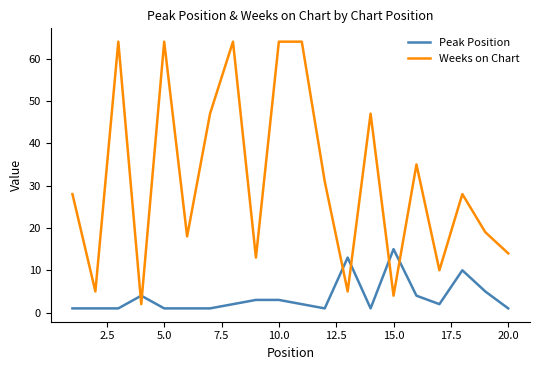

What is the lowest value of the Weeks on Chart series?

2